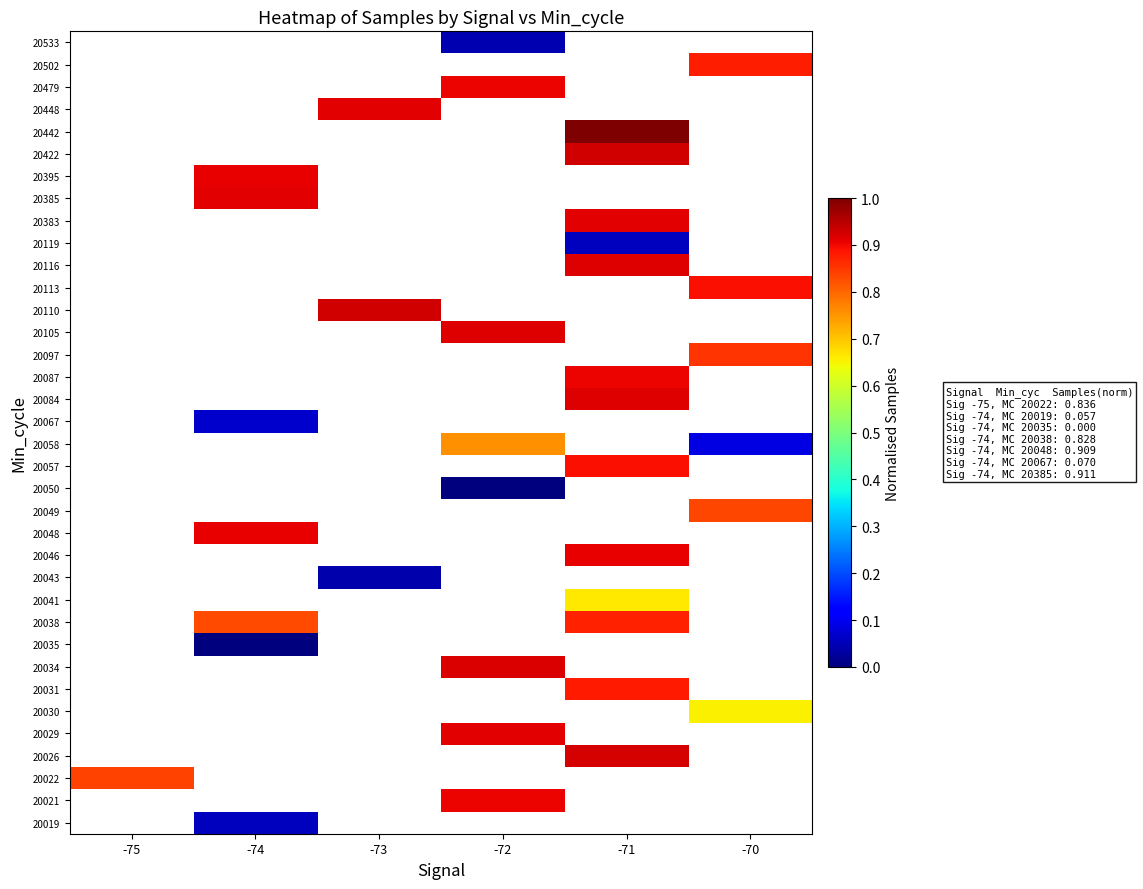

Is the value of 20502 at -70 greater than the value of 20041 at -72?

No